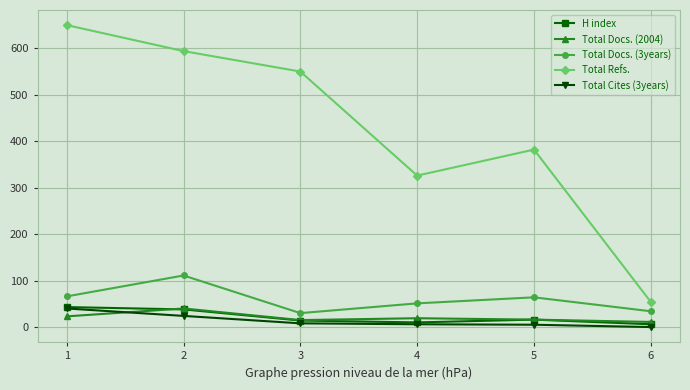

Does the chart display data point markers on the line(s)?

Yes